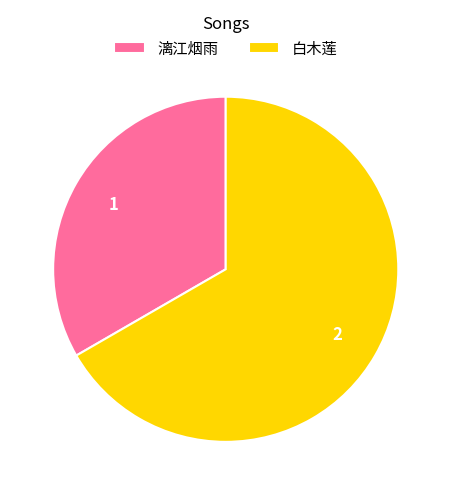

Rank the categories by value from lowest to highest.

漓江烟雨, 白木莲